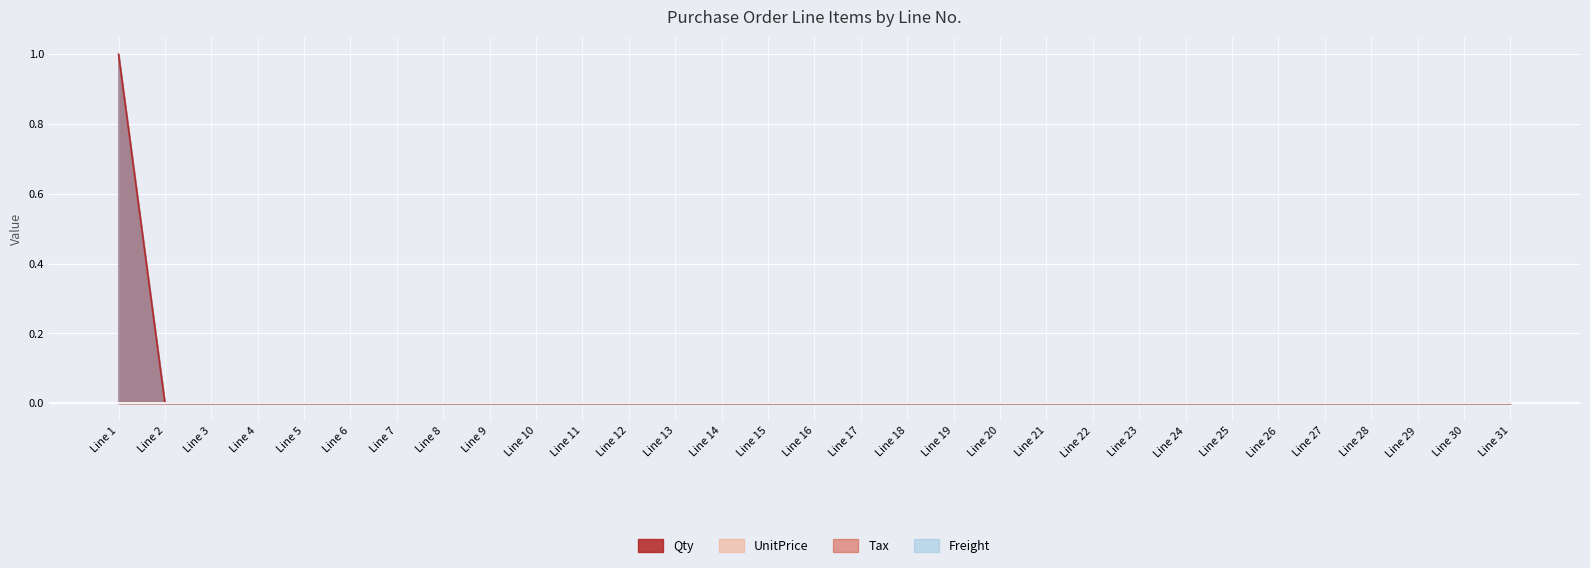

True or false: UnitPrice has a value of 0 at 2.

True